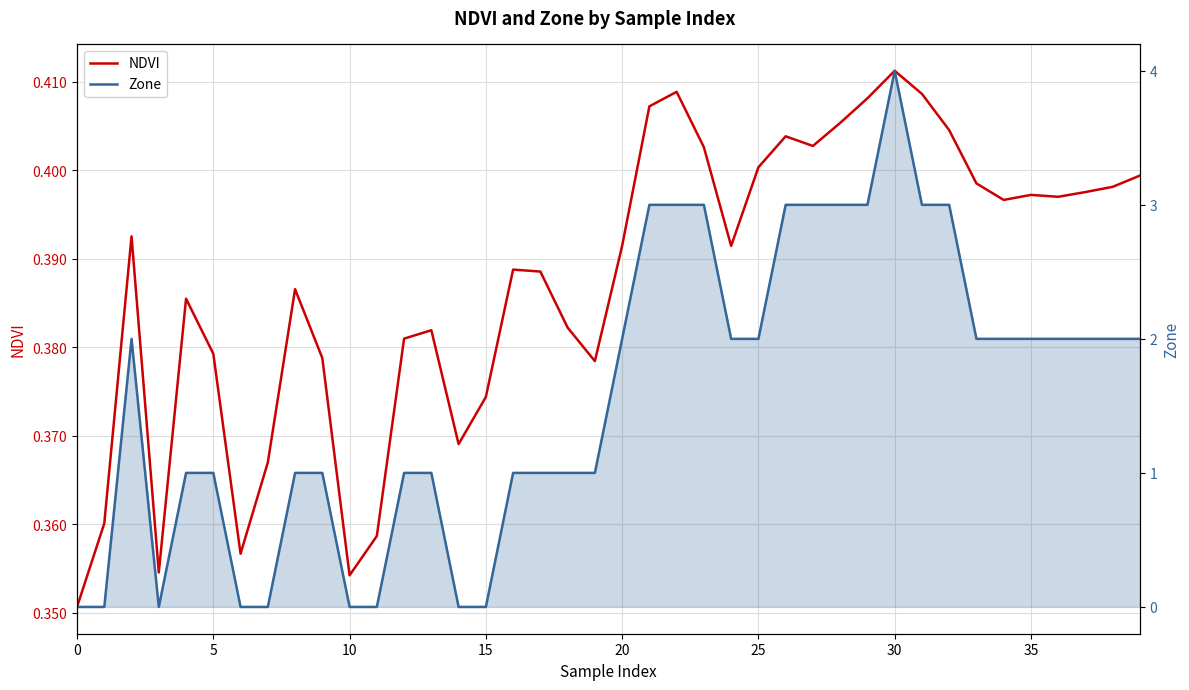

True or false: Zone has a value of 0.6 at 5.

False